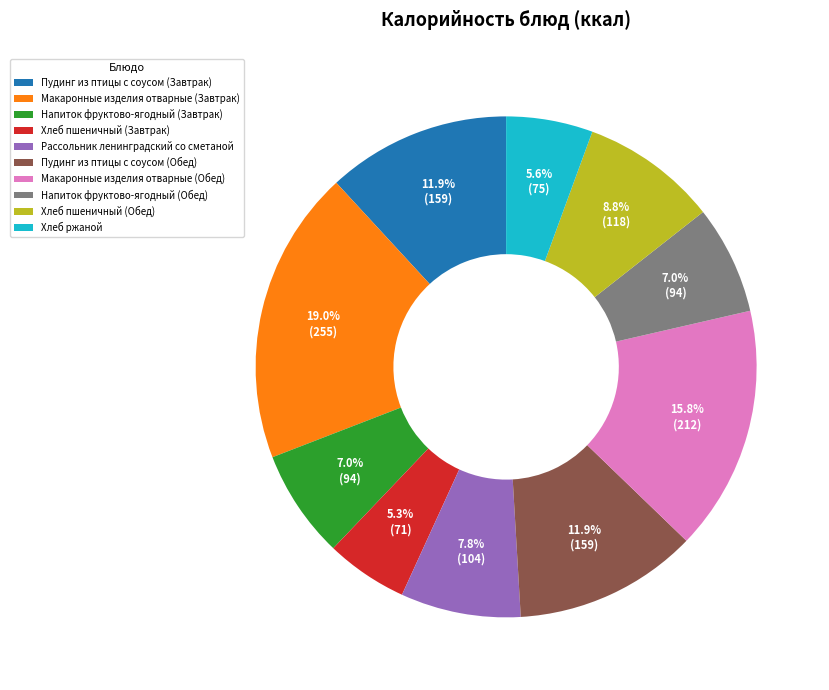

Is the sum of Хлеб ржаной and Напиток фруктово-ягодный (Завтрак) greater than half?

No